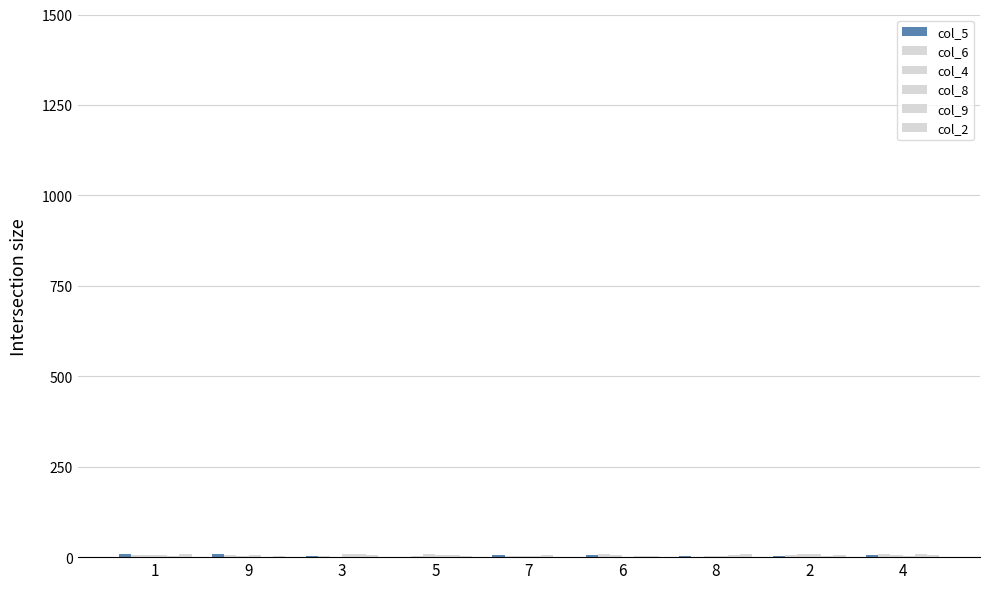

How many groups of bars are there?

9